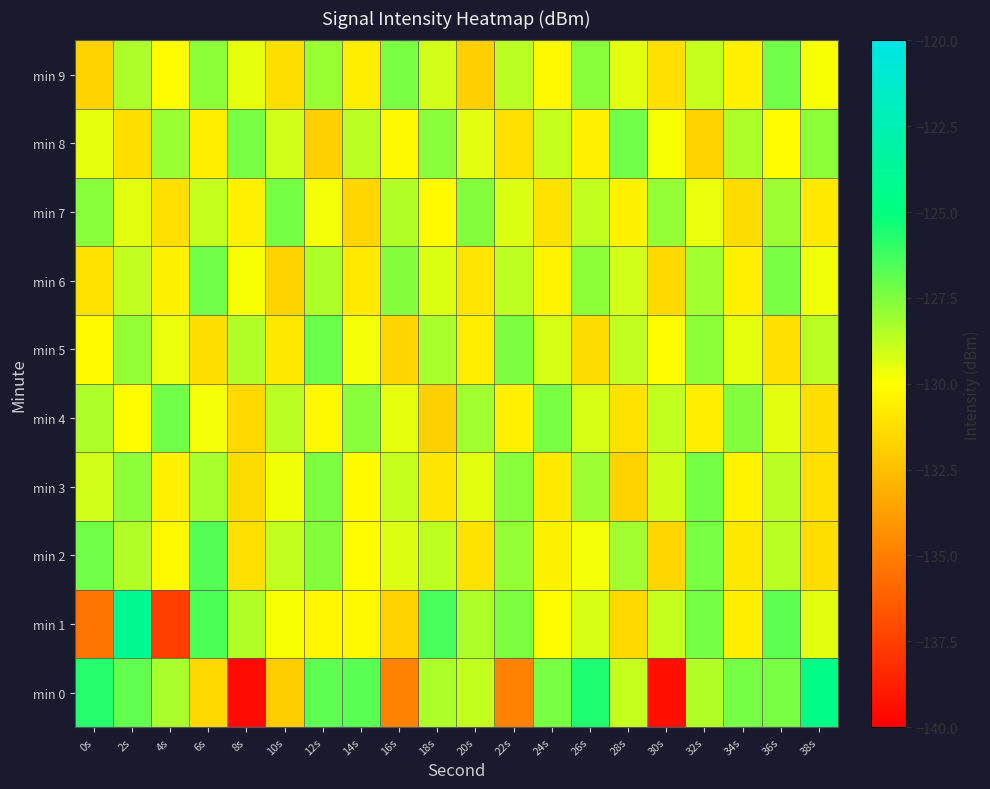

Rank the series at 32s from lowest to highest value.

min 8, min 4, min 7, min 9, min 0, min 6, min 5, min 2, min 1, min 3